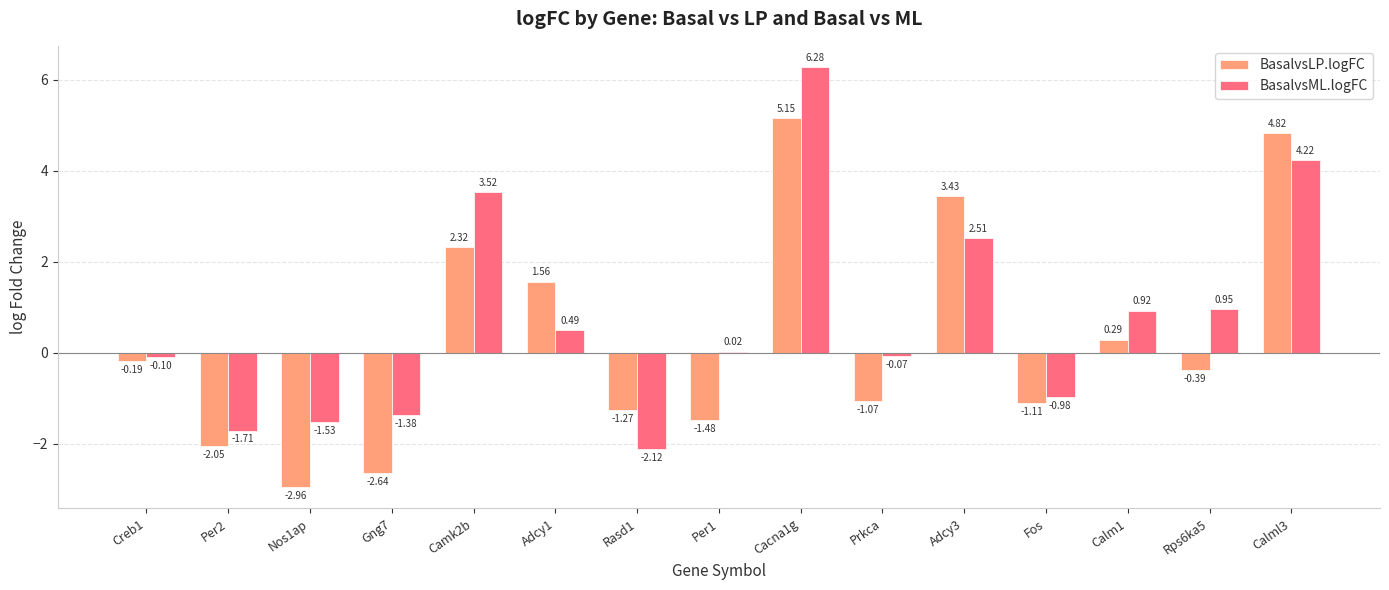

Between Calm1 and Rps6ka5, which series saw the biggest shift?

BasalvsLP.logFC